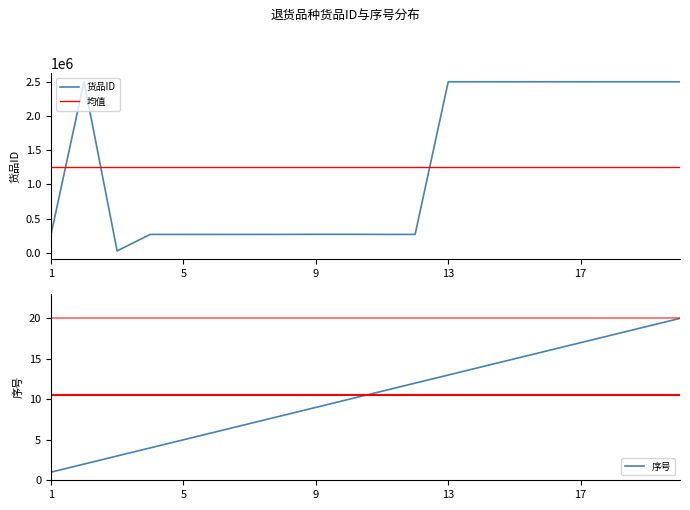

Reading left to right, extract all data points from this chart.

货品ID: 259585	2506128	25500	267066	267045	267055	267061	267107	268516	268525	267062	267057	2504153	2503991	2503851	2504154	2503892	2503968	2503990	2503985
序号: 1	2	3	4	5	6	7	8	9	10	11	12	13	14	15	16	17	18	19	20